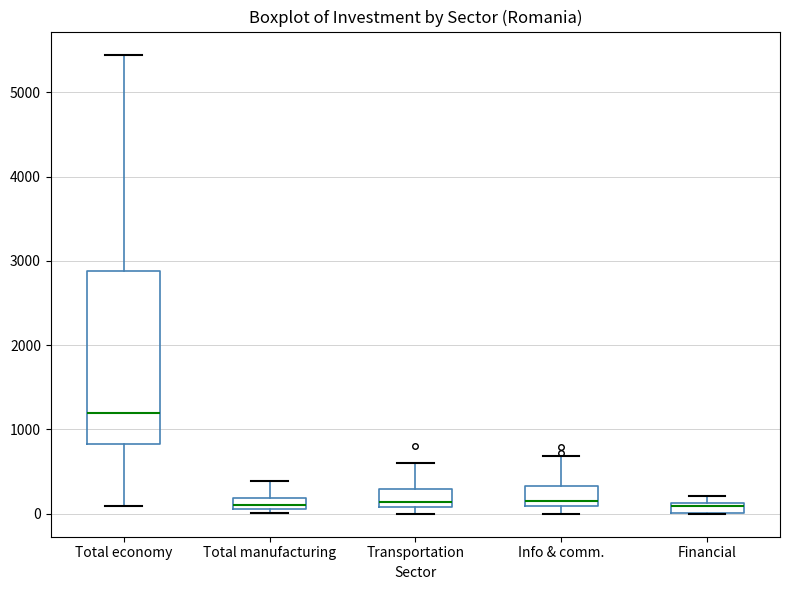

Which box is the tallest, from its lower edge to its upper edge?

Total economy